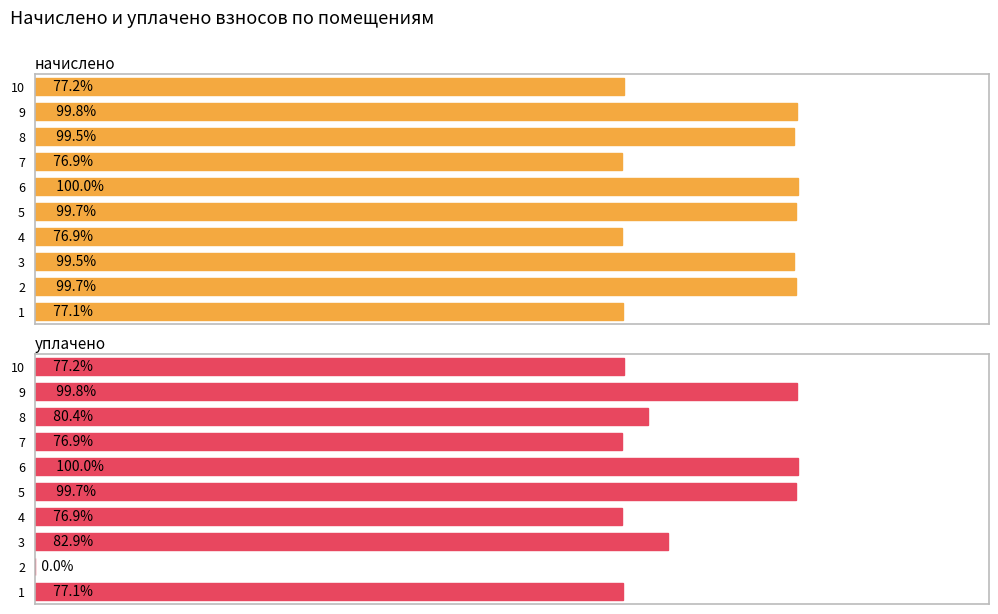

Which series has the widest spread of values?

уплачено